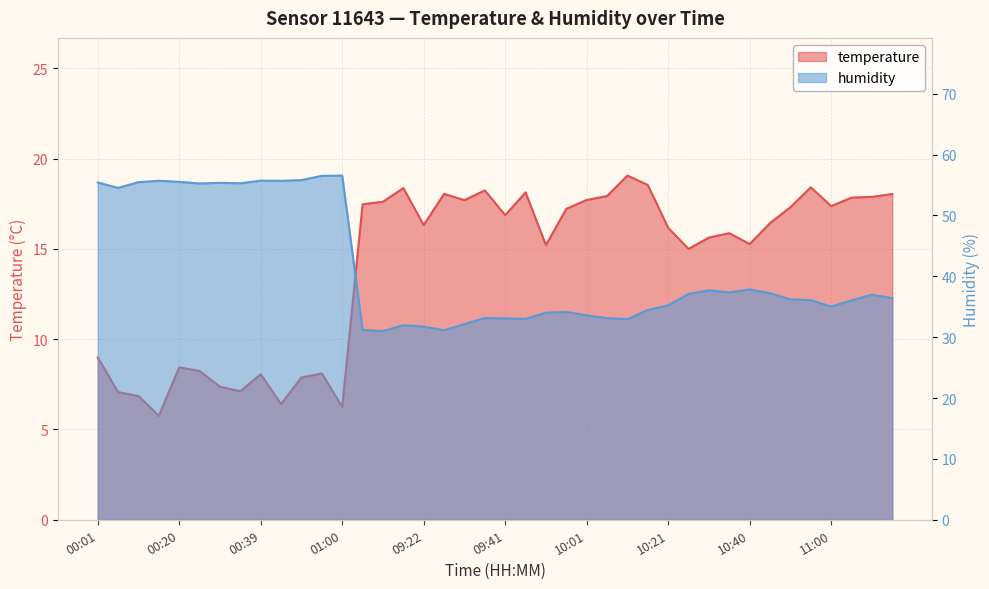

What are all the series names shown in the legend?

temperature, humidity